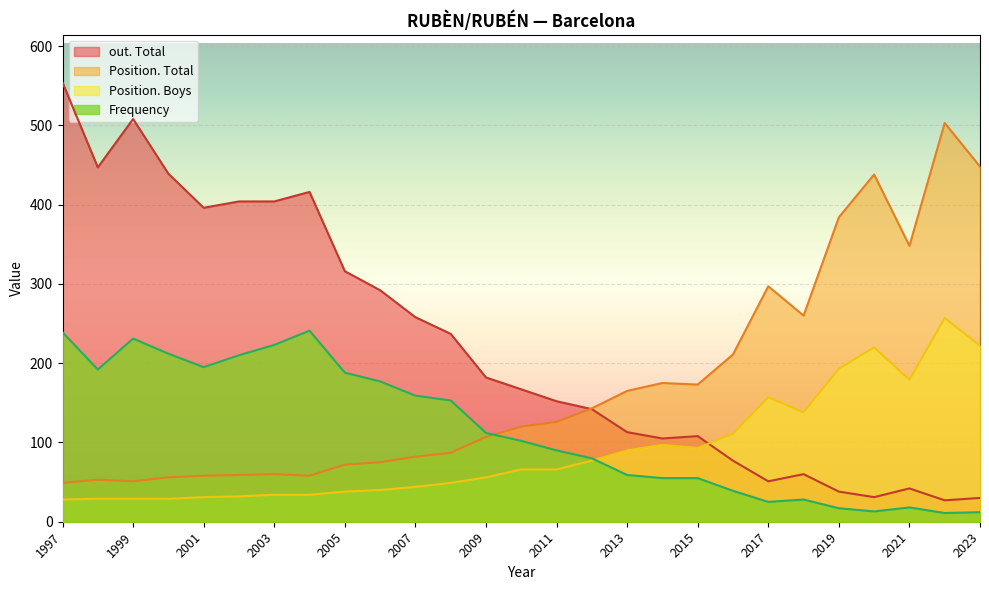

What are all the series names shown in the legend?

out. Total, Position. Total, Position. Boys, Frequency